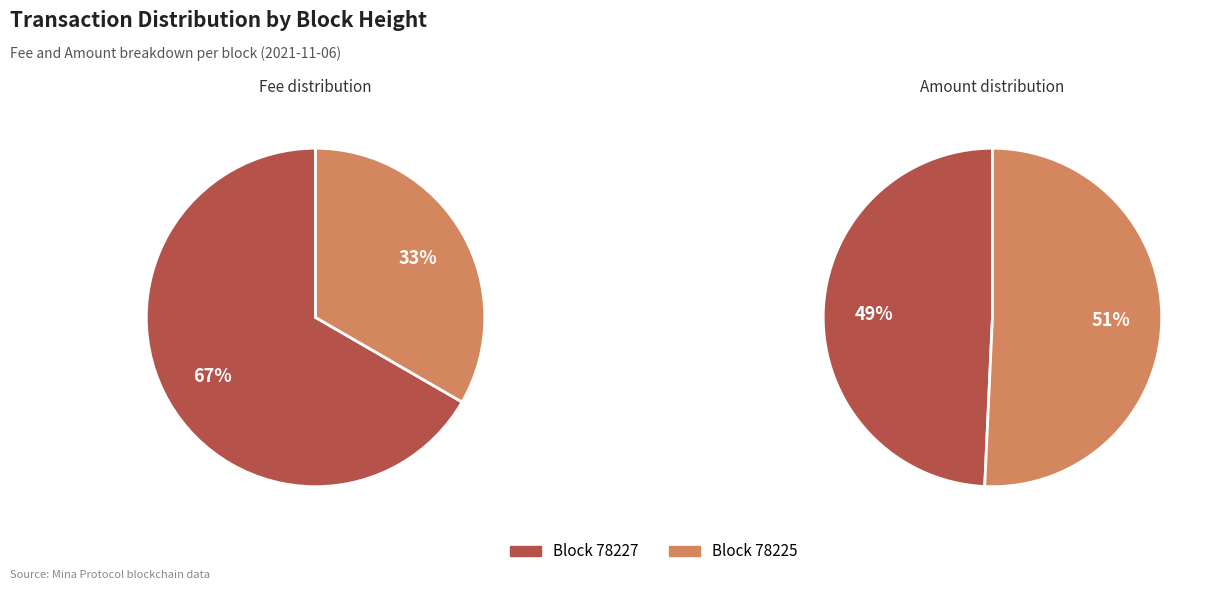

How many slices are in this pie chart?

2